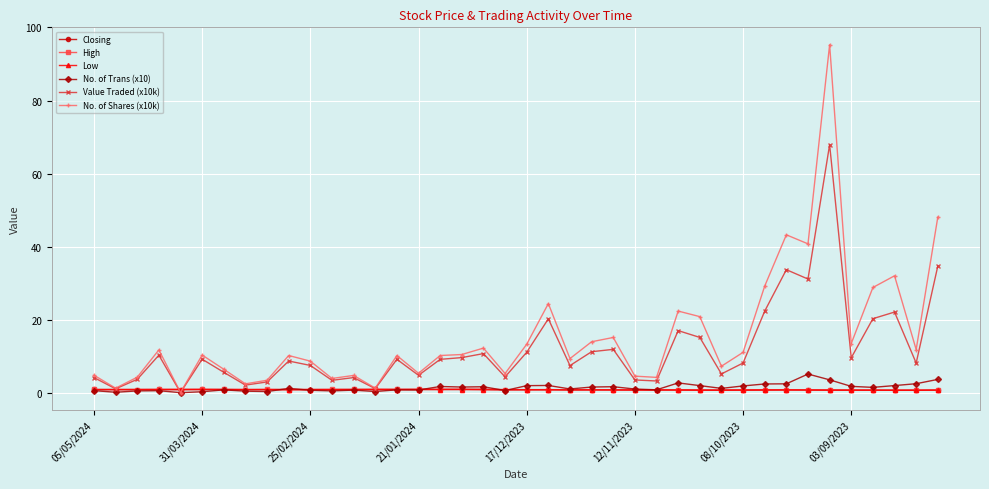

What is the difference between the maximum and minimum values in the Low series?

0.2